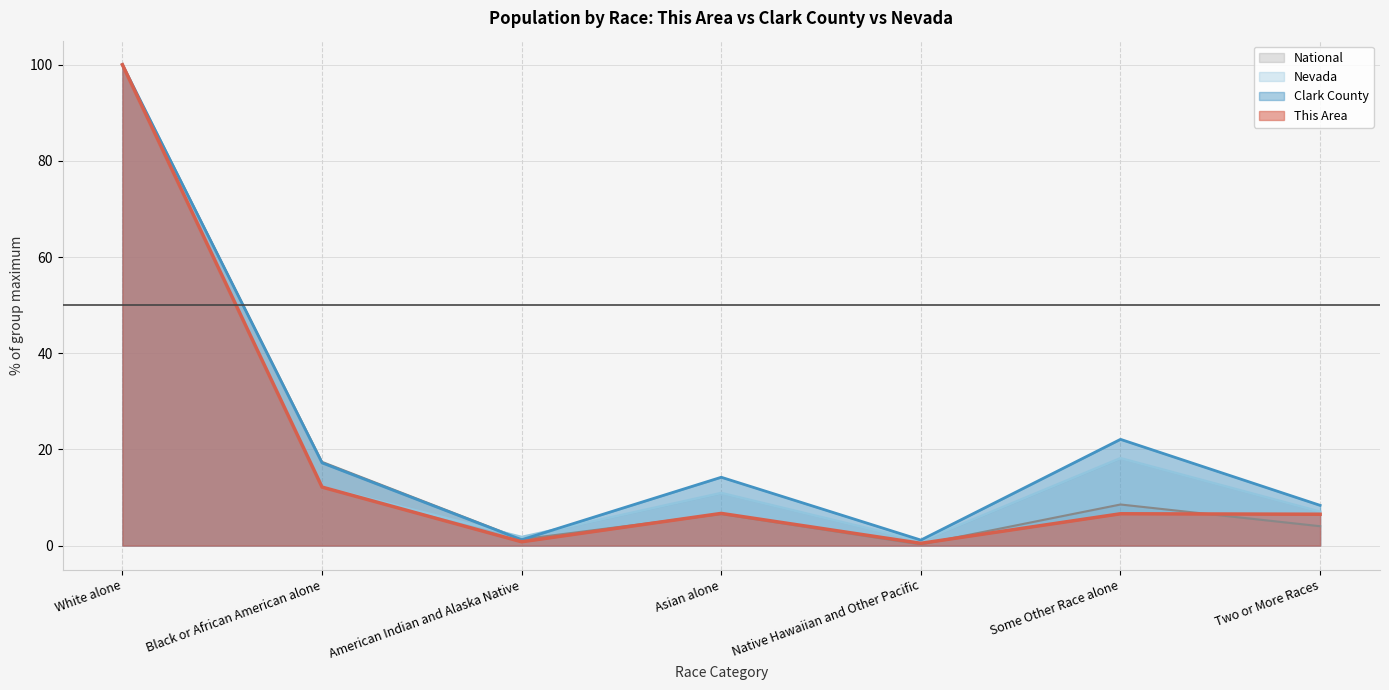

How many lines are shown in the chart?

4